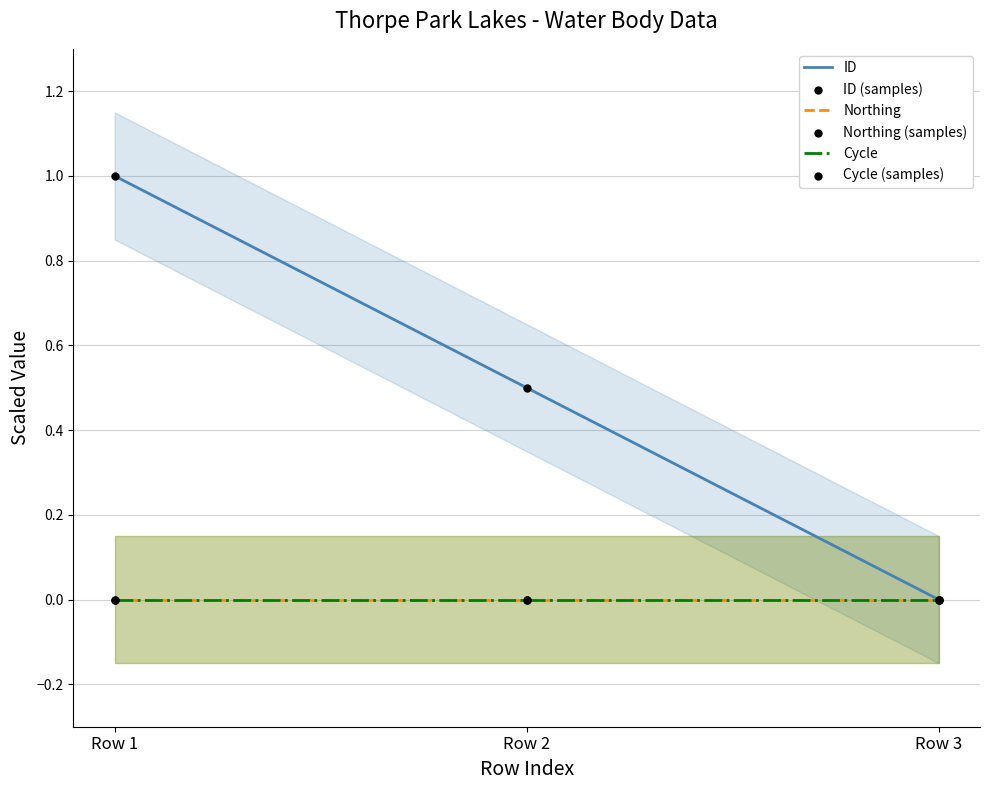

Is the value of Cycle (samples) at Row 3 greater than the value of ID at Row 2?

No